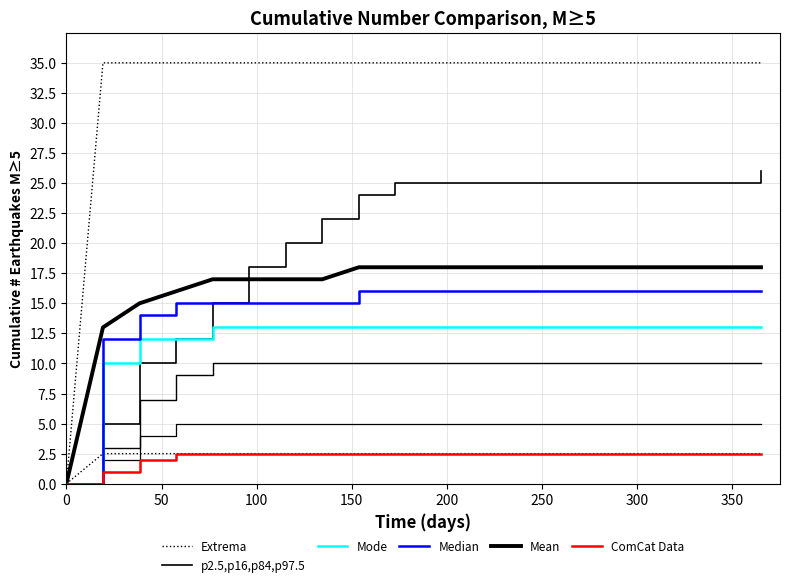

How many series are shown in this chart?

6